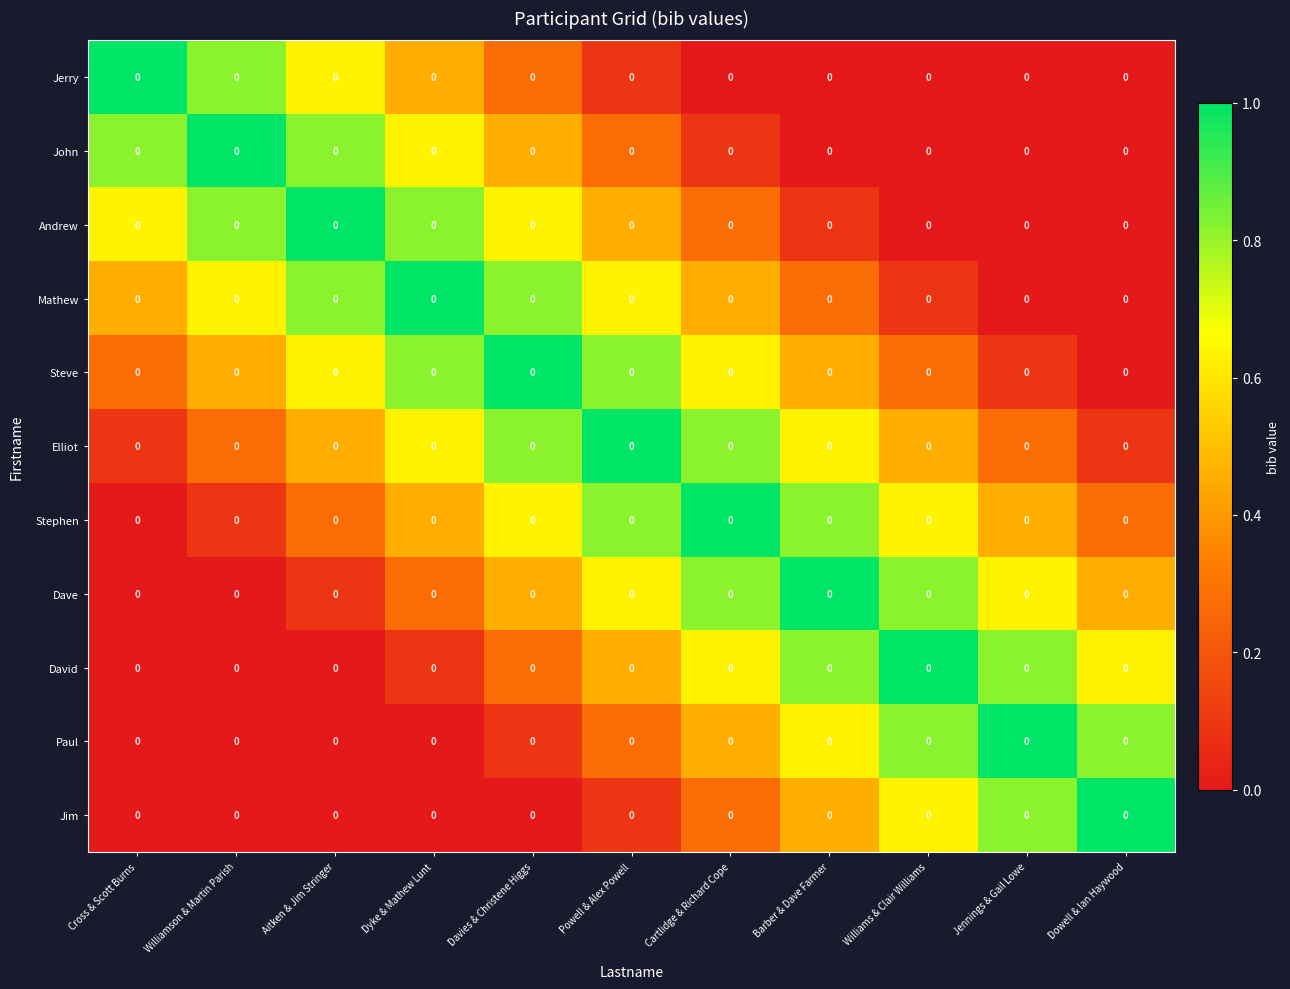

Reading left to right, transcribe all the data shown in this chart.

Jerry: Cross & Scott Burns=0.0	Williamson & Martin Parish=0.0	Aitken & Jim Stringer=0.0	Dyke & Mathew Lunt=0.0	Davies & Christene Higgs=0.0	Powell & Alex Powell=0.0	Cartlidge & Richard Cope=0.0	Barber & Dave Farmer=0.0	Williams & Clair Williams=0.0	Jennings & Gail Lowe=0.0	Dowell & Ian Haywood=0.0
John: Cross & Scott Burns=0.0	Williamson & Martin Parish=0.0	Aitken & Jim Stringer=0.0	Dyke & Mathew Lunt=0.0	Davies & Christene Higgs=0.0	Powell & Alex Powell=0.0	Cartlidge & Richard Cope=0.0	Barber & Dave Farmer=0.0	Williams & Clair Williams=0.0	Jennings & Gail Lowe=0.0	Dowell & Ian Haywood=0.0
Andrew: Cross & Scott Burns=0.0	Williamson & Martin Parish=0.0	Aitken & Jim Stringer=0.0	Dyke & Mathew Lunt=0.0	Davies & Christene Higgs=0.0	Powell & Alex Powell=0.0	Cartlidge & Richard Cope=0.0	Barber & Dave Farmer=0.0	Williams & Clair Williams=0.0	Jennings & Gail Lowe=0.0	Dowell & Ian Haywood=0.0
Mathew: Cross & Scott Burns=0.0	Williamson & Martin Parish=0.0	Aitken & Jim Stringer=0.0	Dyke & Mathew Lunt=0.0	Davies & Christene Higgs=0.0	Powell & Alex Powell=0.0	Cartlidge & Richard Cope=0.0	Barber & Dave Farmer=0.0	Williams & Clair Williams=0.0	Jennings & Gail Lowe=0.0	Dowell & Ian Haywood=0.0
Steve: Cross & Scott Burns=0.0	Williamson & Martin Parish=0.0	Aitken & Jim Stringer=0.0	Dyke & Mathew Lunt=0.0	Davies & Christene Higgs=0.0	Powell & Alex Powell=0.0	Cartlidge & Richard Cope=0.0	Barber & Dave Farmer=0.0	Williams & Clair Williams=0.0	Jennings & Gail Lowe=0.0	Dowell & Ian Haywood=0.0
Elliot: Cross & Scott Burns=0.0	Williamson & Martin Parish=0.0	Aitken & Jim Stringer=0.0	Dyke & Mathew Lunt=0.0	Davies & Christene Higgs=0.0	Powell & Alex Powell=0.0	Cartlidge & Richard Cope=0.0	Barber & Dave Farmer=0.0	Williams & Clair Williams=0.0	Jennings & Gail Lowe=0.0	Dowell & Ian Haywood=0.0
Stephen: Cross & Scott Burns=0.0	Williamson & Martin Parish=0.0	Aitken & Jim Stringer=0.0	Dyke & Mathew Lunt=0.0	Davies & Christene Higgs=0.0	Powell & Alex Powell=0.0	Cartlidge & Richard Cope=0.0	Barber & Dave Farmer=0.0	Williams & Clair Williams=0.0	Jennings & Gail Lowe=0.0	Dowell & Ian Haywood=0.0
Dave: Cross & Scott Burns=0.0	Williamson & Martin Parish=0.0	Aitken & Jim Stringer=0.0	Dyke & Mathew Lunt=0.0	Davies & Christene Higgs=0.0	Powell & Alex Powell=0.0	Cartlidge & Richard Cope=0.0	Barber & Dave Farmer=0.0	Williams & Clair Williams=0.0	Jennings & Gail Lowe=0.0	Dowell & Ian Haywood=0.0
David: Cross & Scott Burns=0.0	Williamson & Martin Parish=0.0	Aitken & Jim Stringer=0.0	Dyke & Mathew Lunt=0.0	Davies & Christene Higgs=0.0	Powell & Alex Powell=0.0	Cartlidge & Richard Cope=0.0	Barber & Dave Farmer=0.0	Williams & Clair Williams=0.0	Jennings & Gail Lowe=0.0	Dowell & Ian Haywood=0.0
Paul: Cross & Scott Burns=0.0	Williamson & Martin Parish=0.0	Aitken & Jim Stringer=0.0	Dyke & Mathew Lunt=0.0	Davies & Christene Higgs=0.0	Powell & Alex Powell=0.0	Cartlidge & Richard Cope=0.0	Barber & Dave Farmer=0.0	Williams & Clair Williams=0.0	Jennings & Gail Lowe=0.0	Dowell & Ian Haywood=0.0
Jim: Cross & Scott Burns=0.0	Williamson & Martin Parish=0.0	Aitken & Jim Stringer=0.0	Dyke & Mathew Lunt=0.0	Davies & Christene Higgs=0.0	Powell & Alex Powell=0.0	Cartlidge & Richard Cope=0.0	Barber & Dave Farmer=0.0	Williams & Clair Williams=0.0	Jennings & Gail Lowe=0.0	Dowell & Ian Haywood=0.0